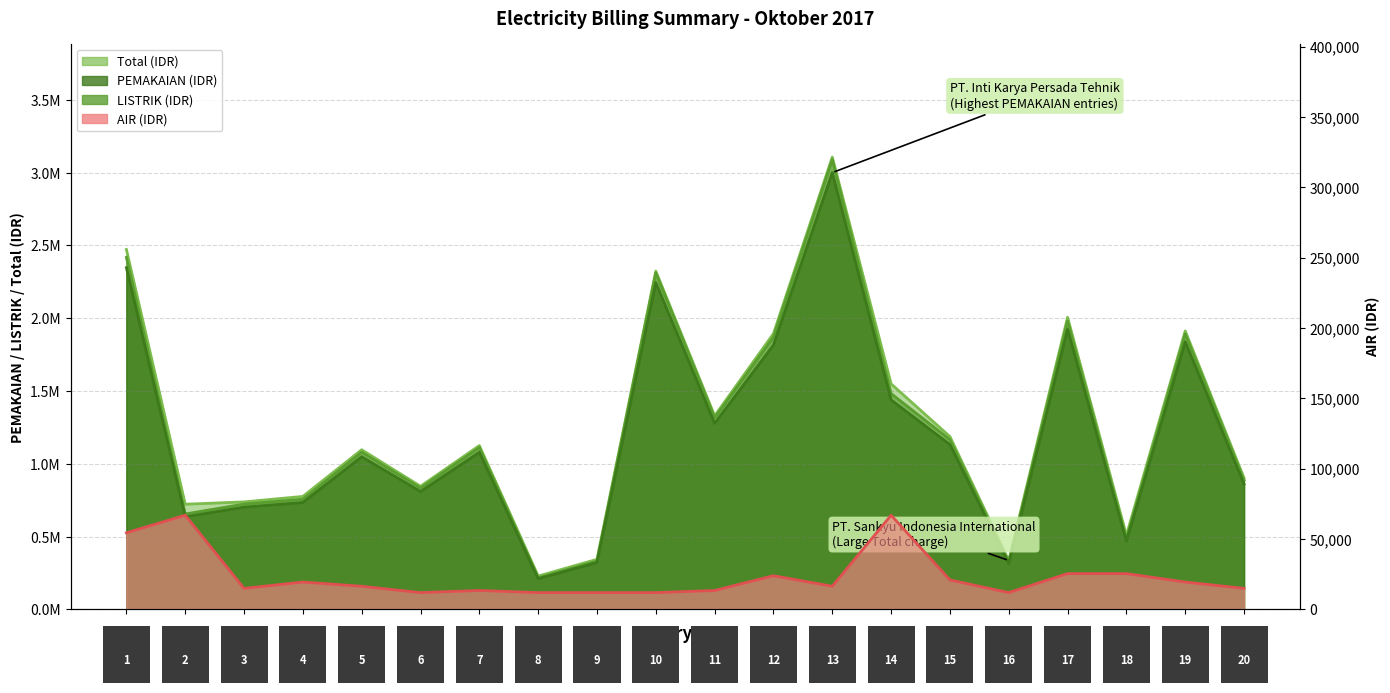

True or false: AIR and PEMAKAIAN cross at least once.

False